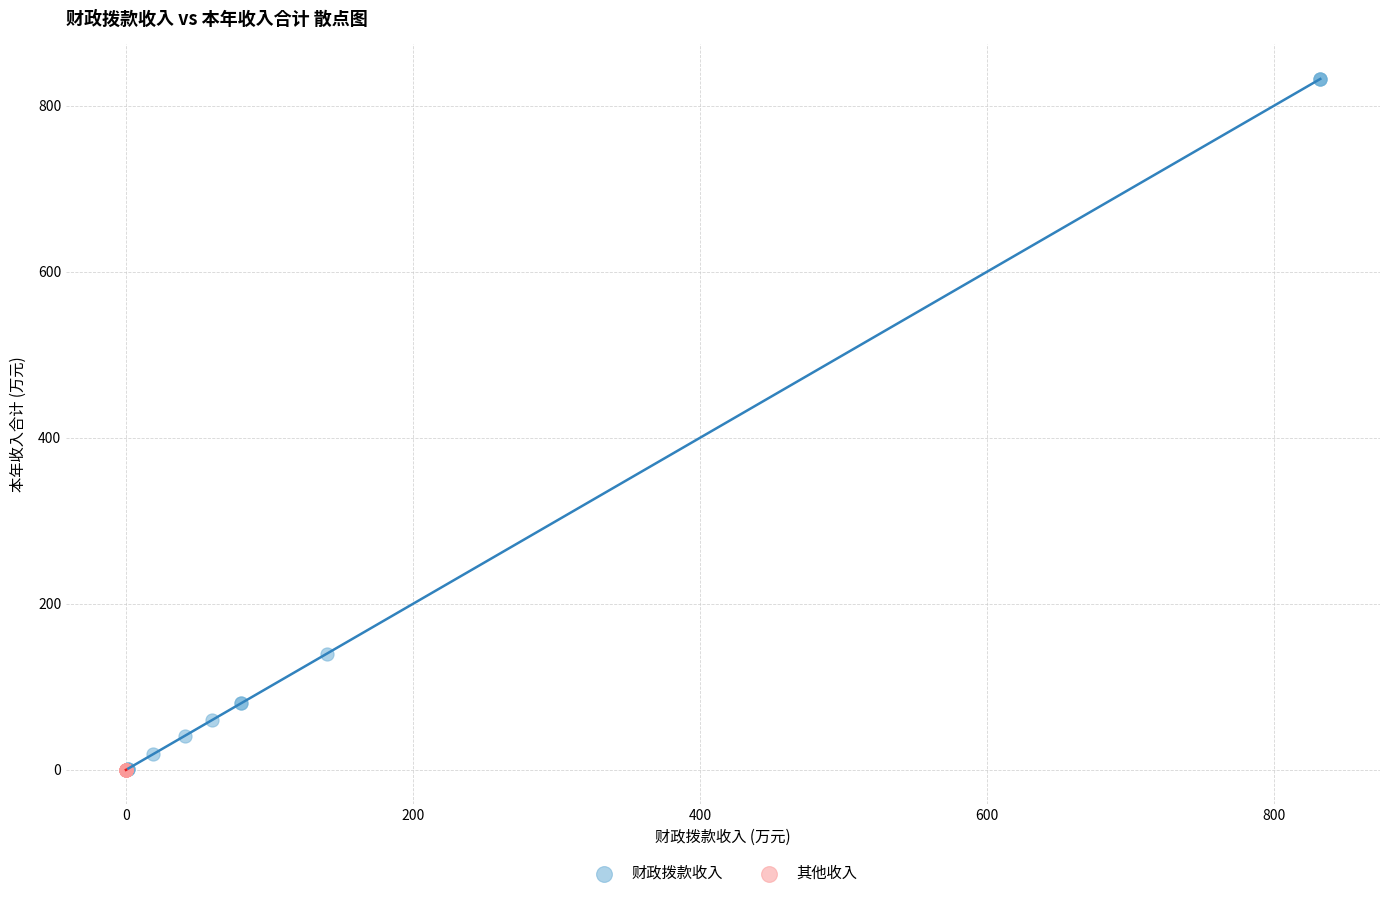

Which series contains the highest Y value?

财政拨款收入